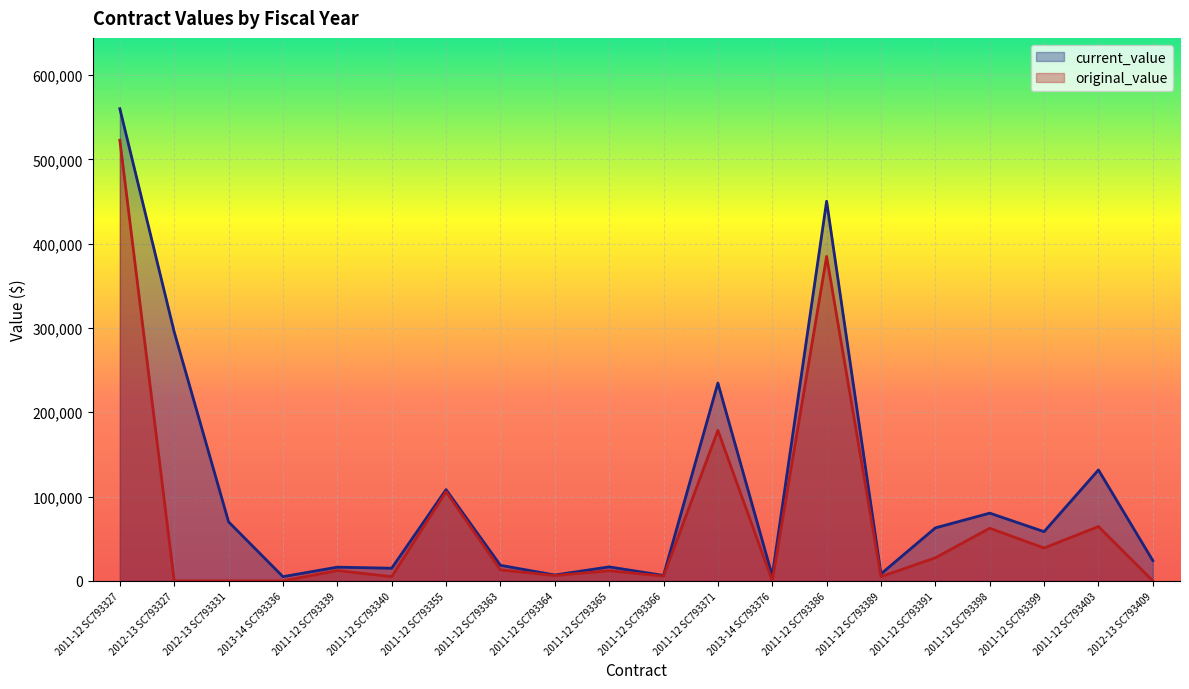

True or false: original_value and current_value cross at least once.

False